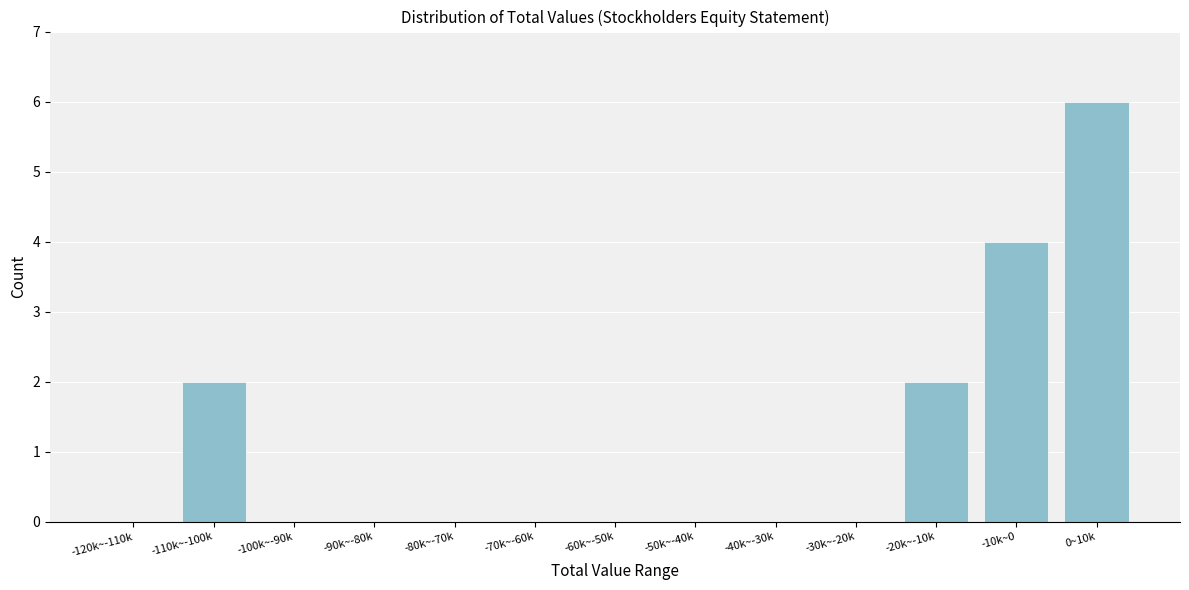

Reading left to right, transcribe all the data shown in this chart.

-120k~-110k=0	-110k~-100k=2	-100k~-90k=0	-90k~-80k=0	-80k~-70k=0	-70k~-60k=0	-60k~-50k=0	-50k~-40k=0	-40k~-30k=0	-30k~-20k=0	-20k~-10k=2	-10k~0=4	0~10k=6